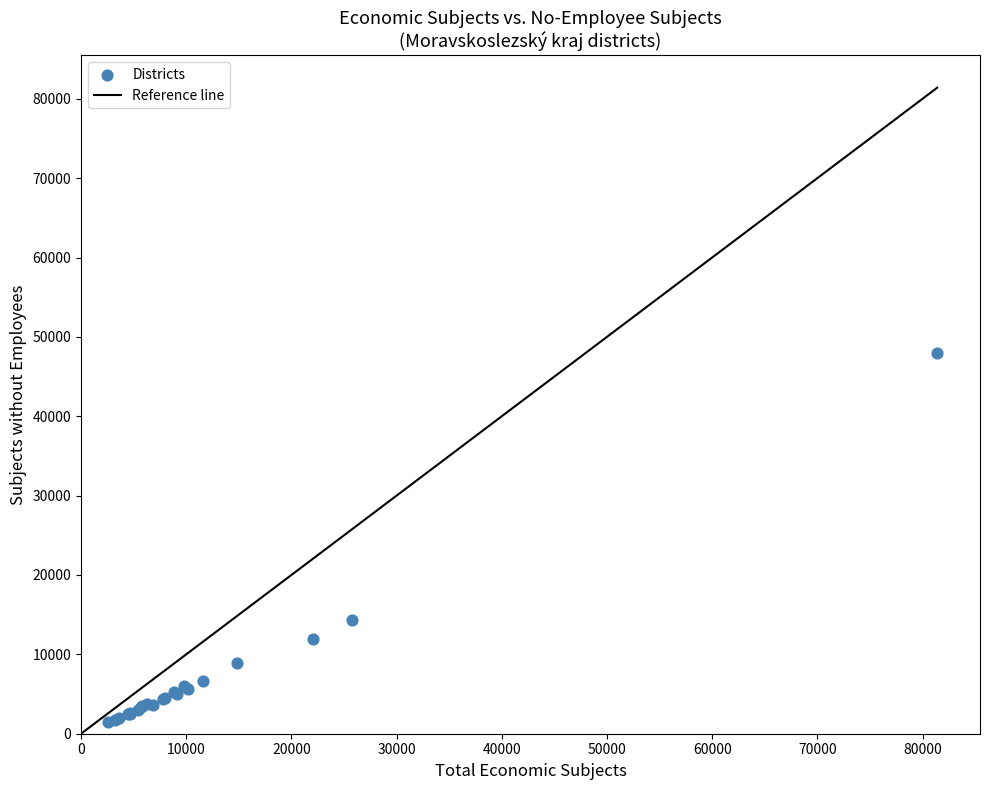

What Y value in the scatter plot is closest to 24759?

14335